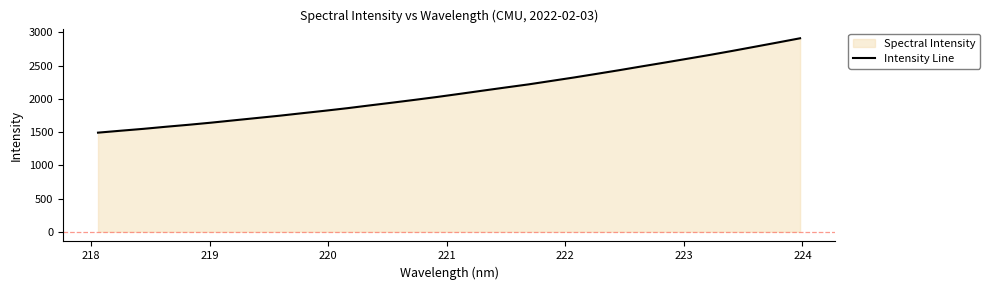

What is the maximum value shown in the chart?

2912.0